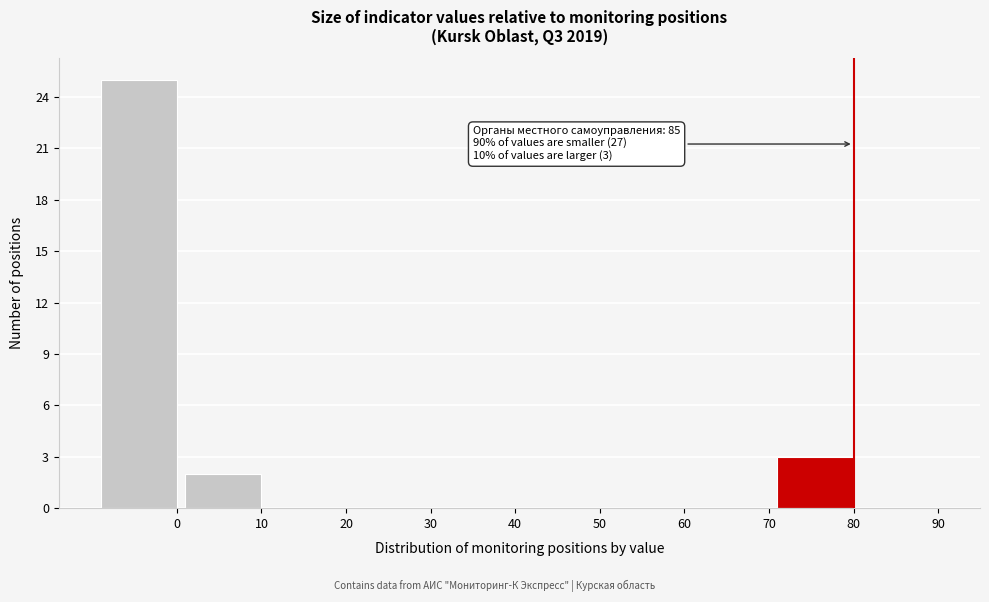

Reading left to right, what are all the values shown in this chart?

0=25	10=2	20=0	30=0	40=0	50=0	60=0	70=0	80=3	90=0